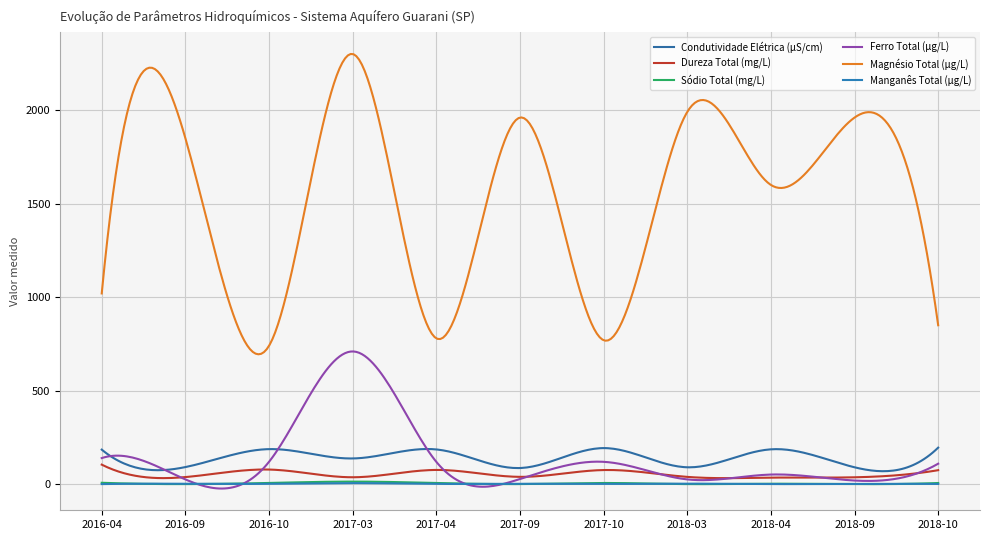

How many lines are shown in the chart?

6